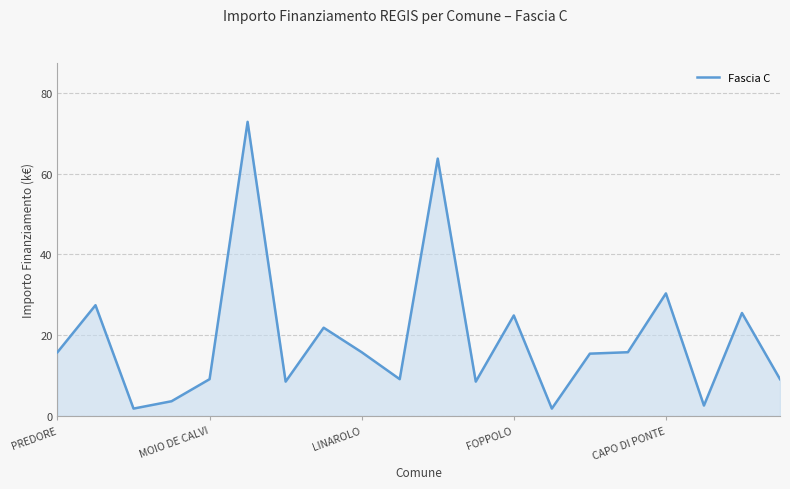

What is the difference between the maximum and minimum values?

71.0